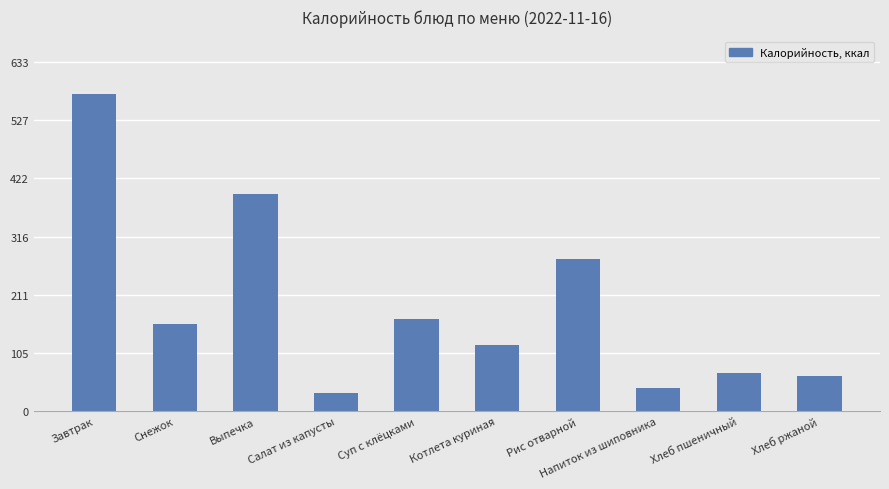

The chart shows a value of 69.3 at Хлеб пшеничный. True or false?

True